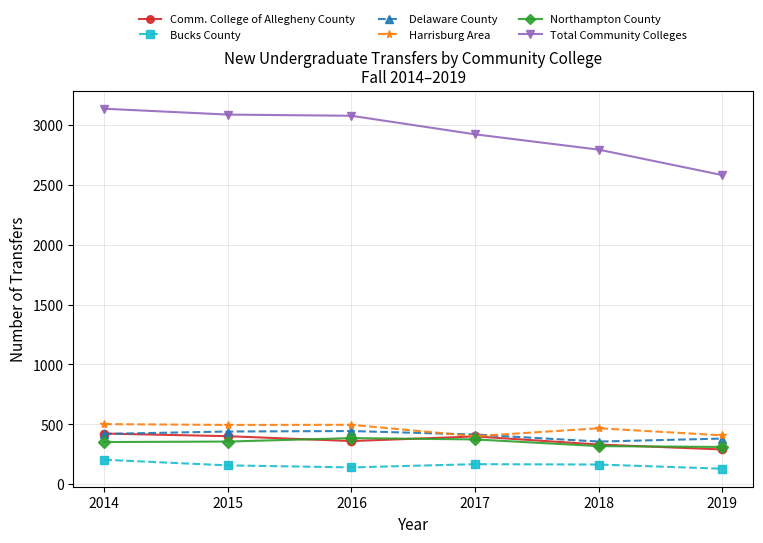

Is it true that Northampton County equals 654 at 2017?

False